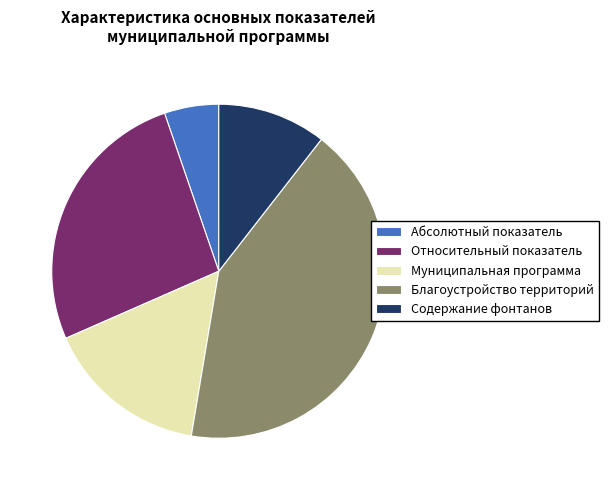

Do Абсолютный показатель and Муниципальная программа together represent more than half of the pie?

No